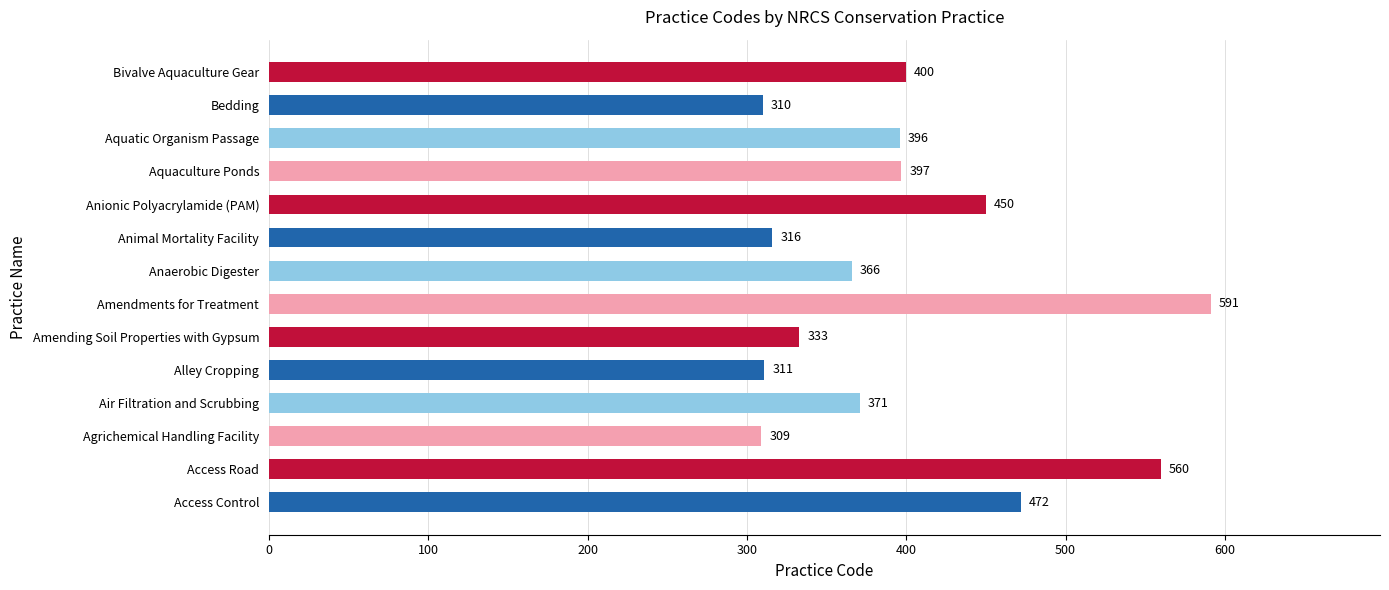

True or false: the data shows 310 at Bedding.

True